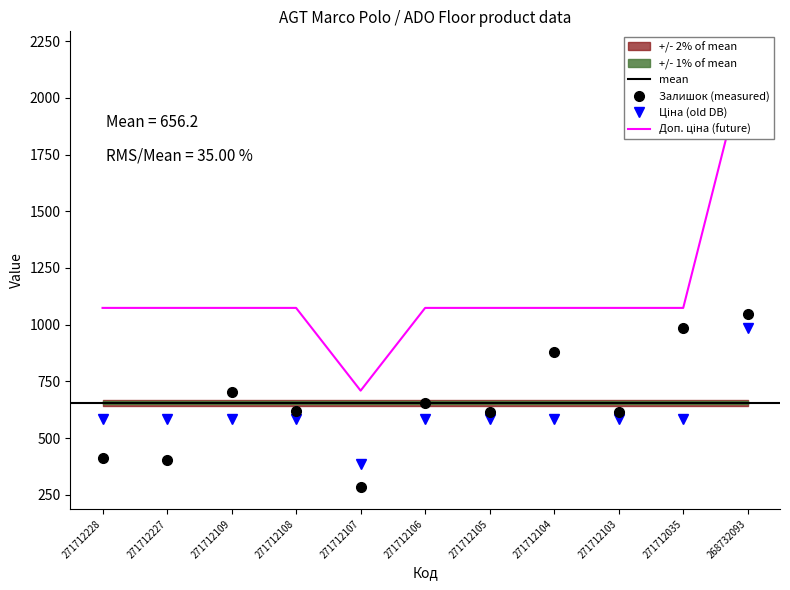

What is the smallest value displayed?

283.0